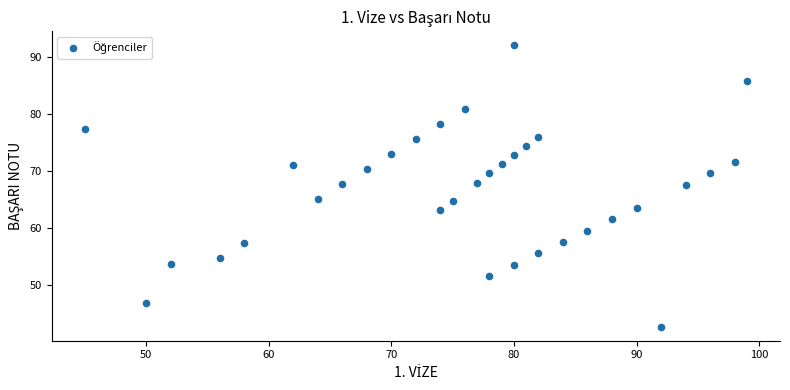

What is the range of X values (max minus min)?

54.0